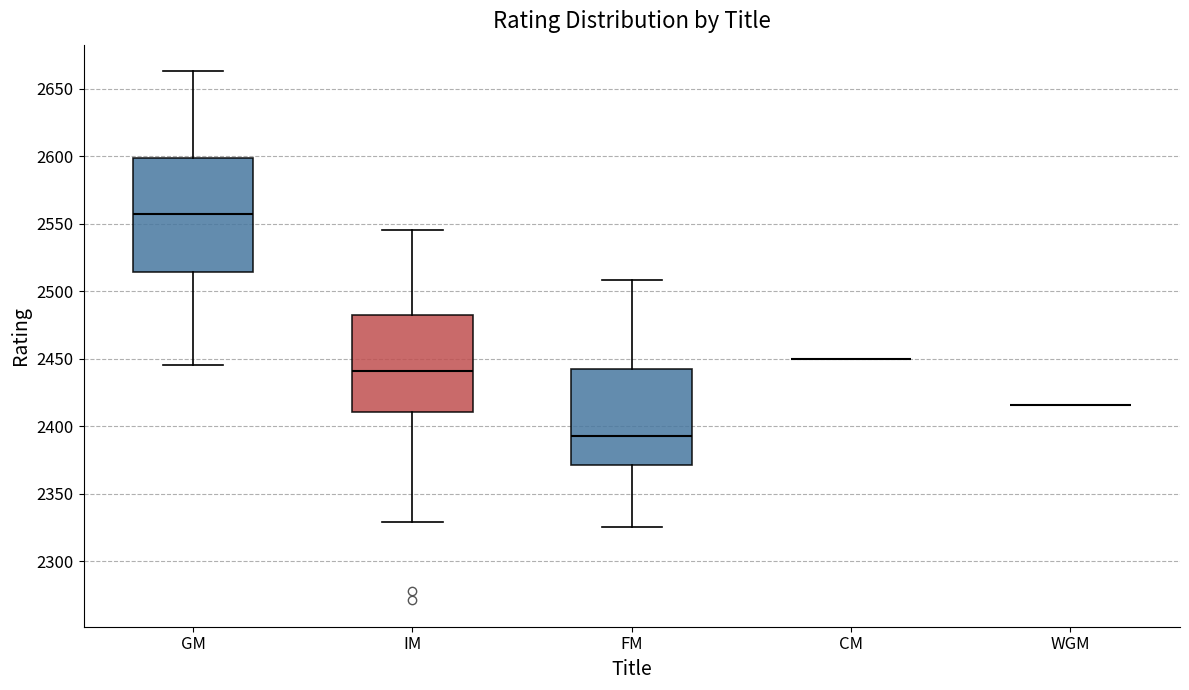

Comparing the boxes themselves (not the whiskers), which one is the tallest?

GM